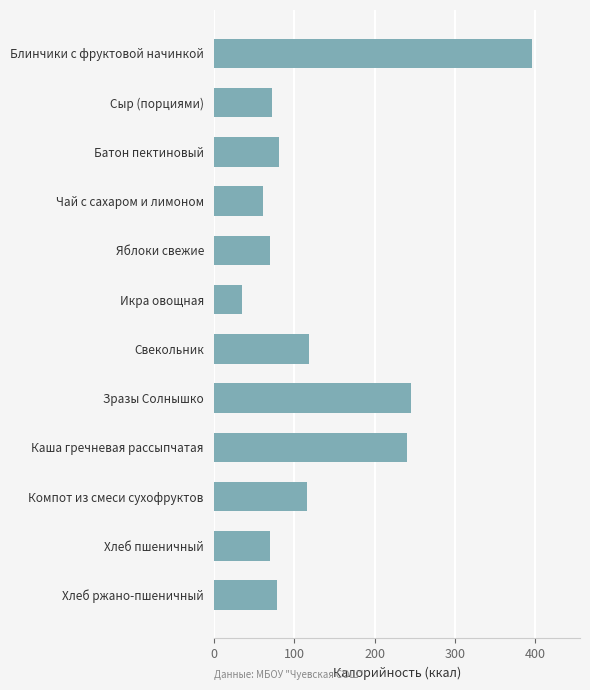

What is the label of the 2nd bar from the top?

Сыр (порциями)